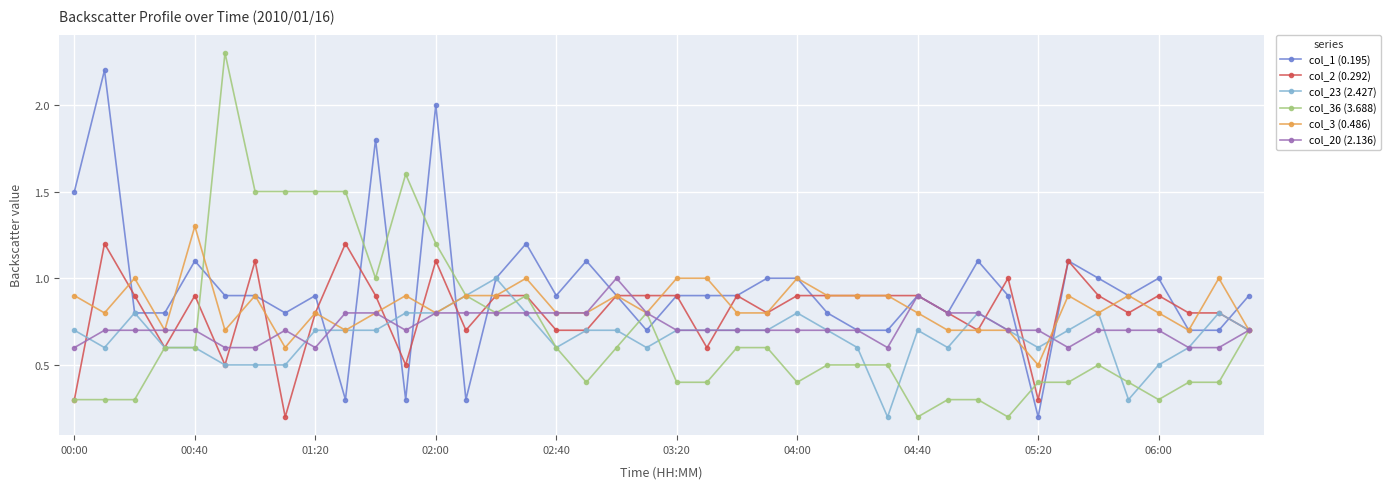

What is the minimum value shown in the chart?

0.2